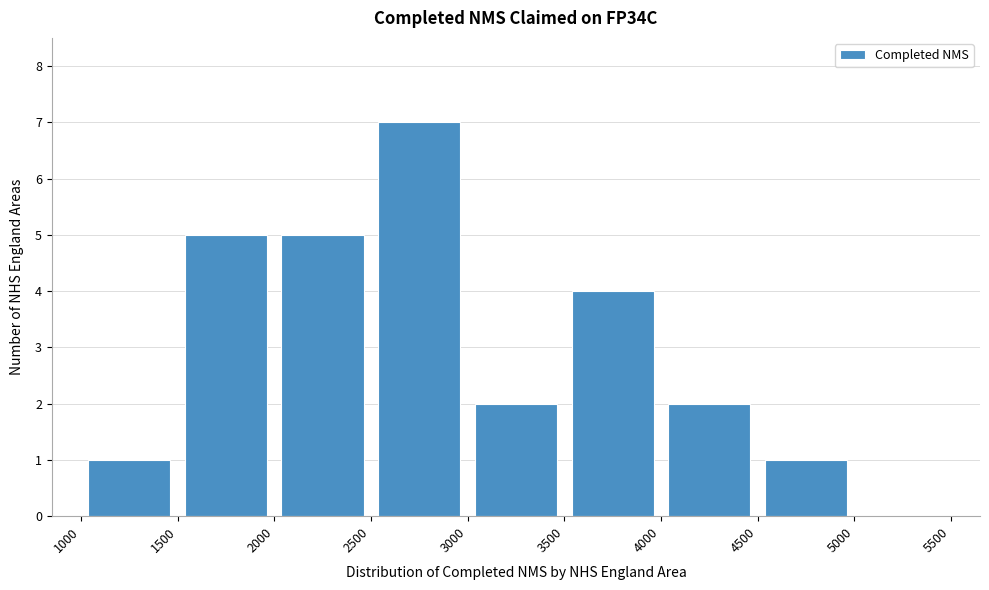

Reading left to right, transcribe this chart: for each bar, give the range it covers on the x-axis and its height. The values are not printed on the chart, so give them approximately, as read against the axis.

1000 to 1500: 1
1500 to 2000: 5
2000 to 2500: 5
2500 to 3000: 7
3000 to 3500: 2
3500 to 4000: 4
4000 to 4500: 2
4500 to 5000: 1
5000 to 5500: 0